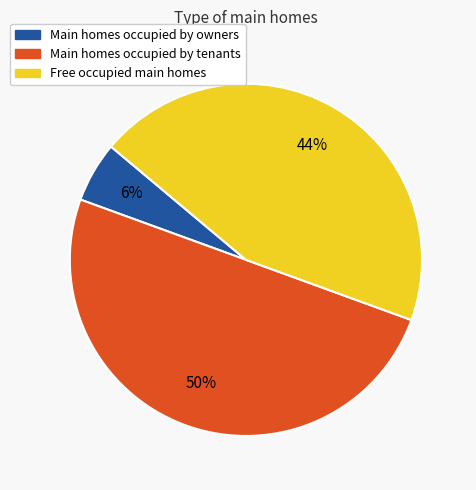

Which slice represents more than half of the pie?

Main homes occupied by tenants